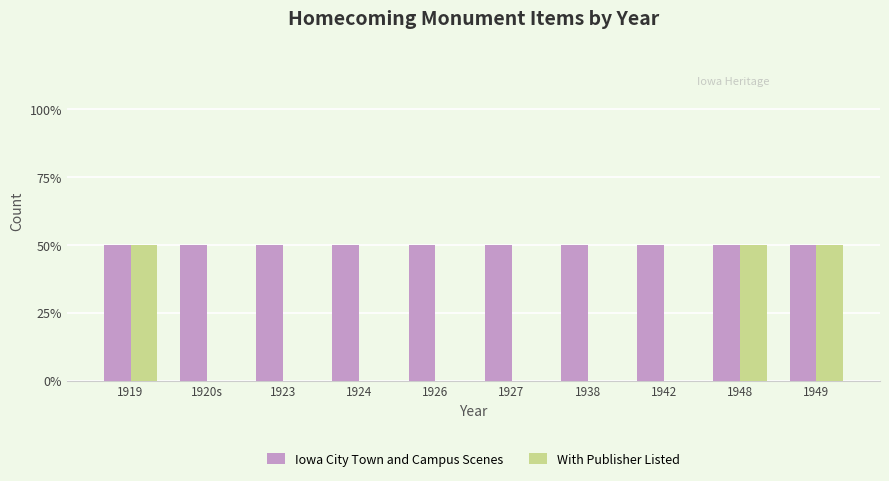

The With Publisher Listed series shows 0 at 1927. True or false?

False